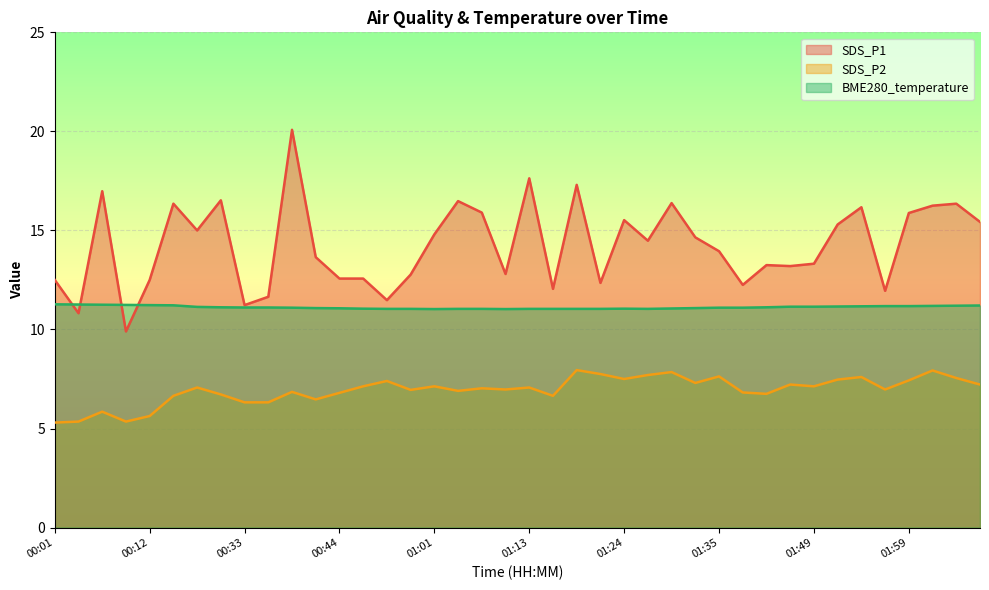

What is the highest value of the SDS_P1 series?

20.1